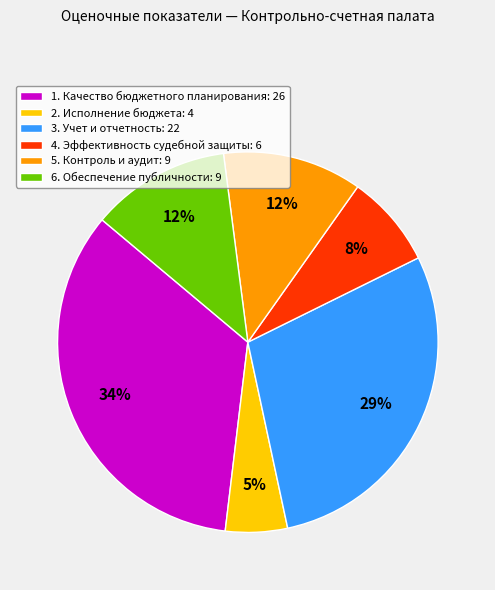

How many segments does this pie chart have?

6